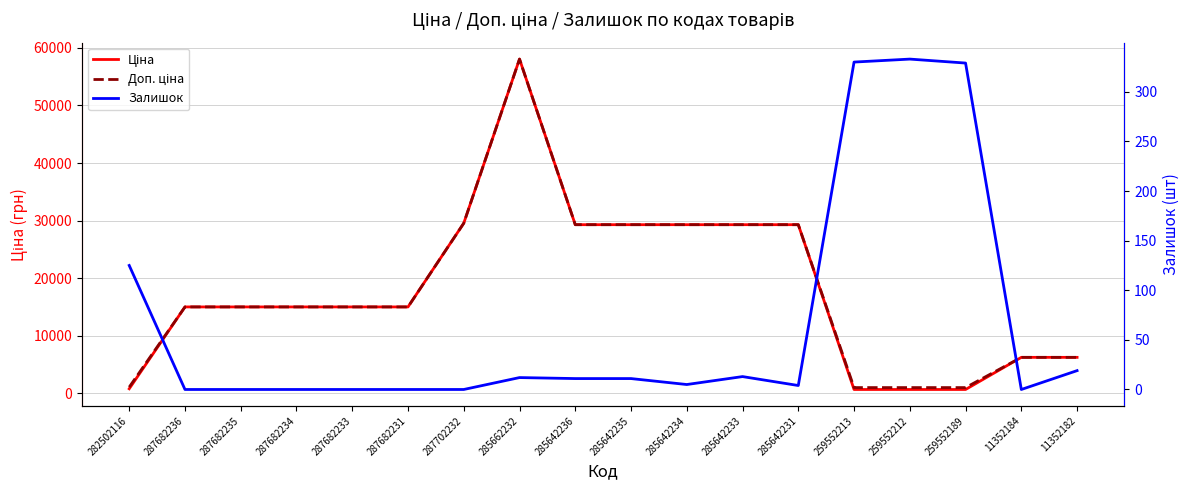

What is the sum of the Доп. ціна values at 287682235 and 285642236?

44314.1